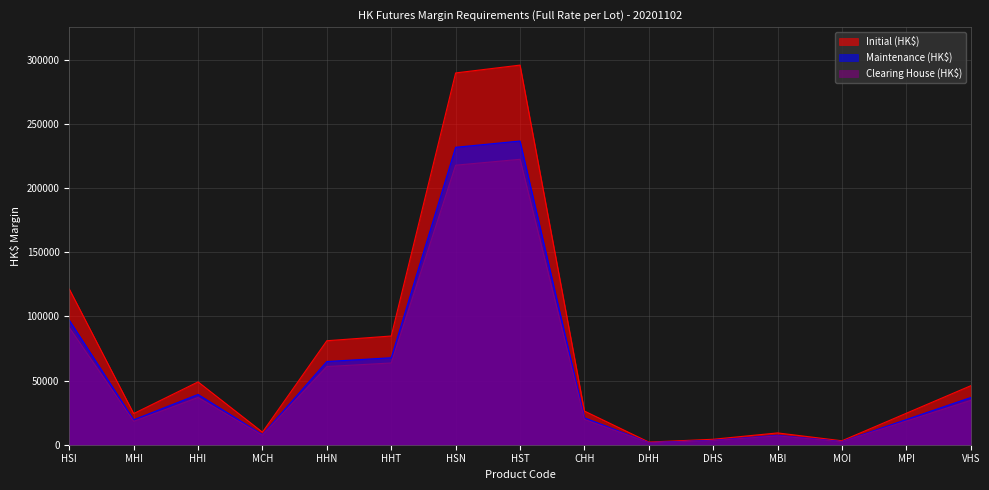

At which category is the sum across all series the highest?

HST